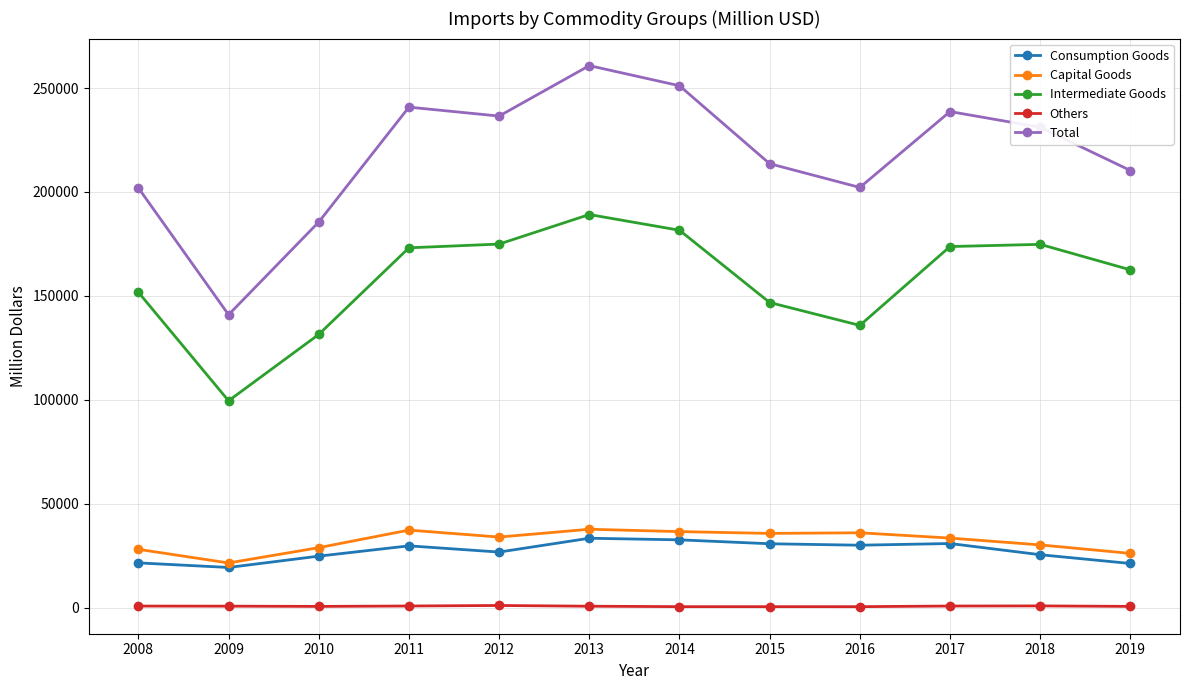

Is the value of Intermediate Goods at 2014 greater than the value of Consumption Goods at 2008?

Yes